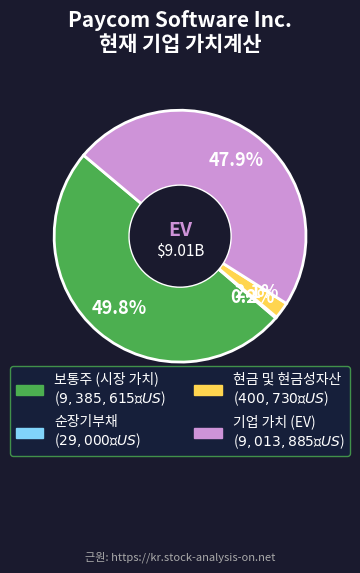

Which slice is the largest?

보통주 (시장 가치)